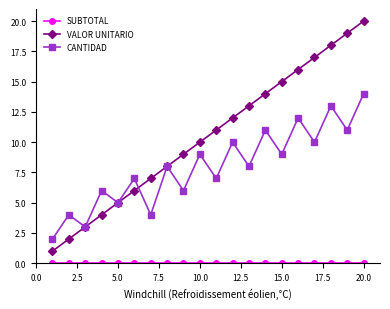

Which series has the largest total across all categories?

VALOR UNITARIO